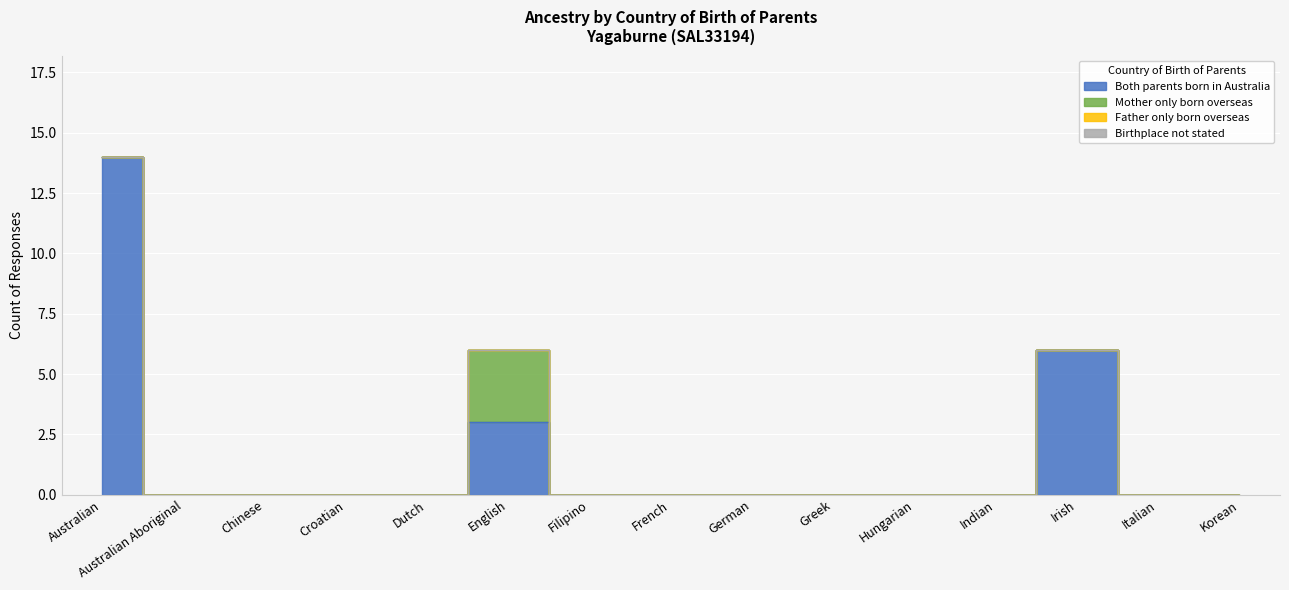

What is the maximum value for Mother only born overseas?

3